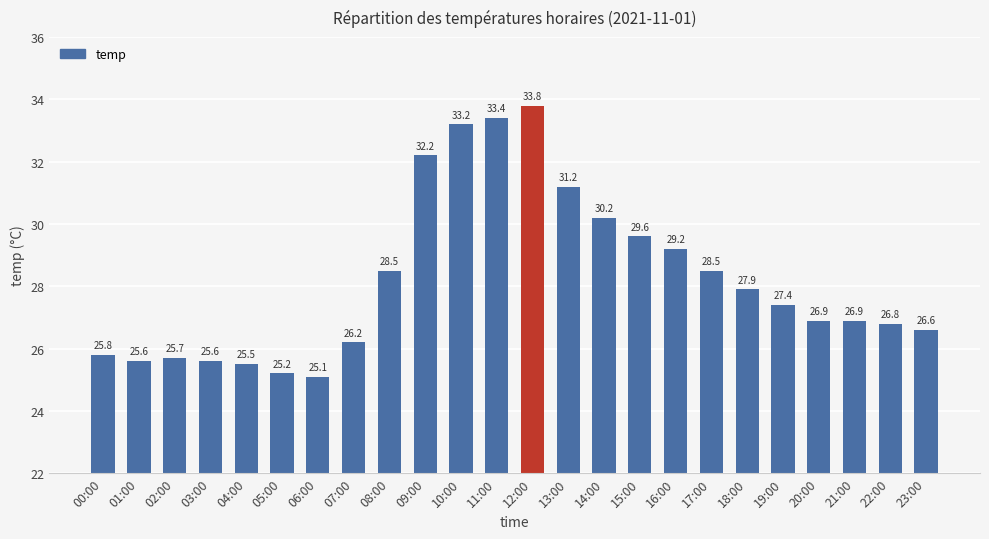

What is the average value?

28.2